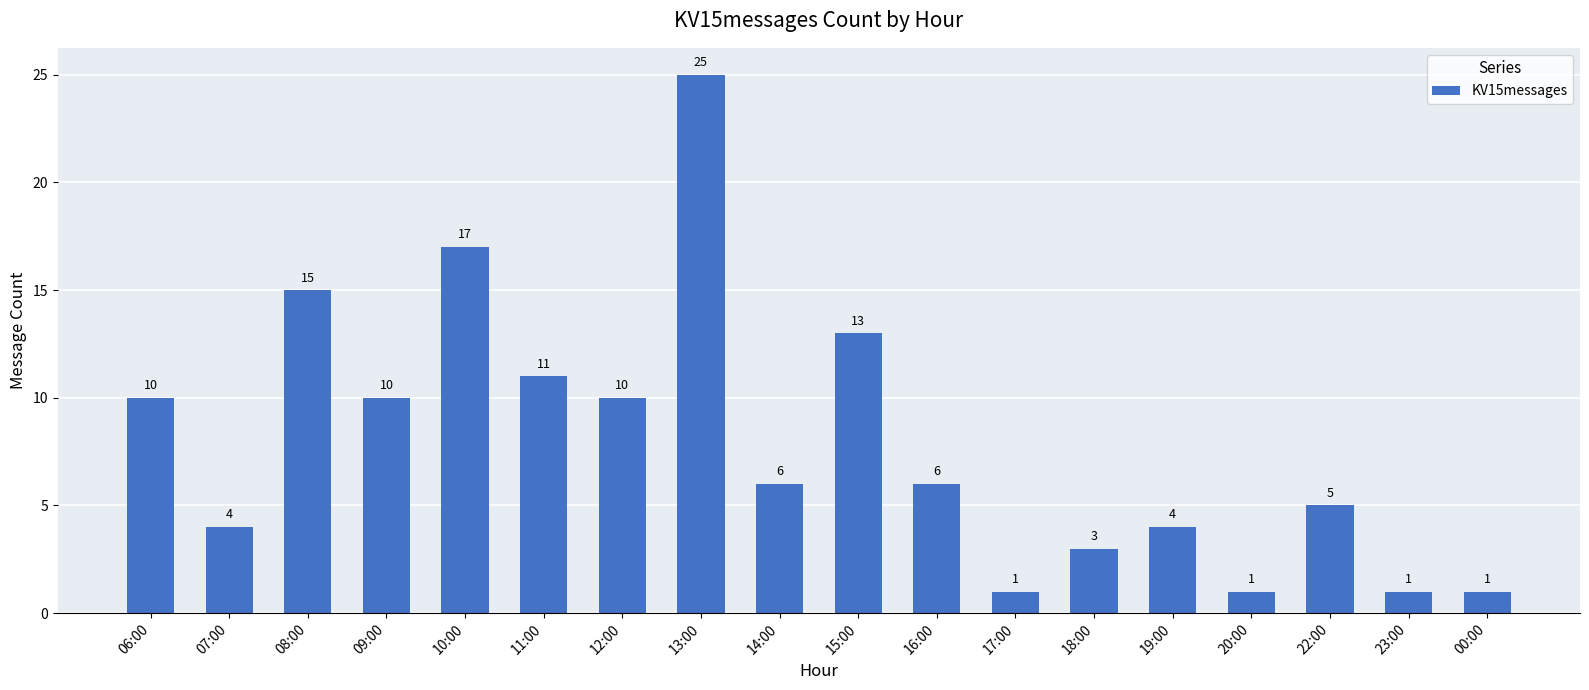

How many bars are there in total?

18